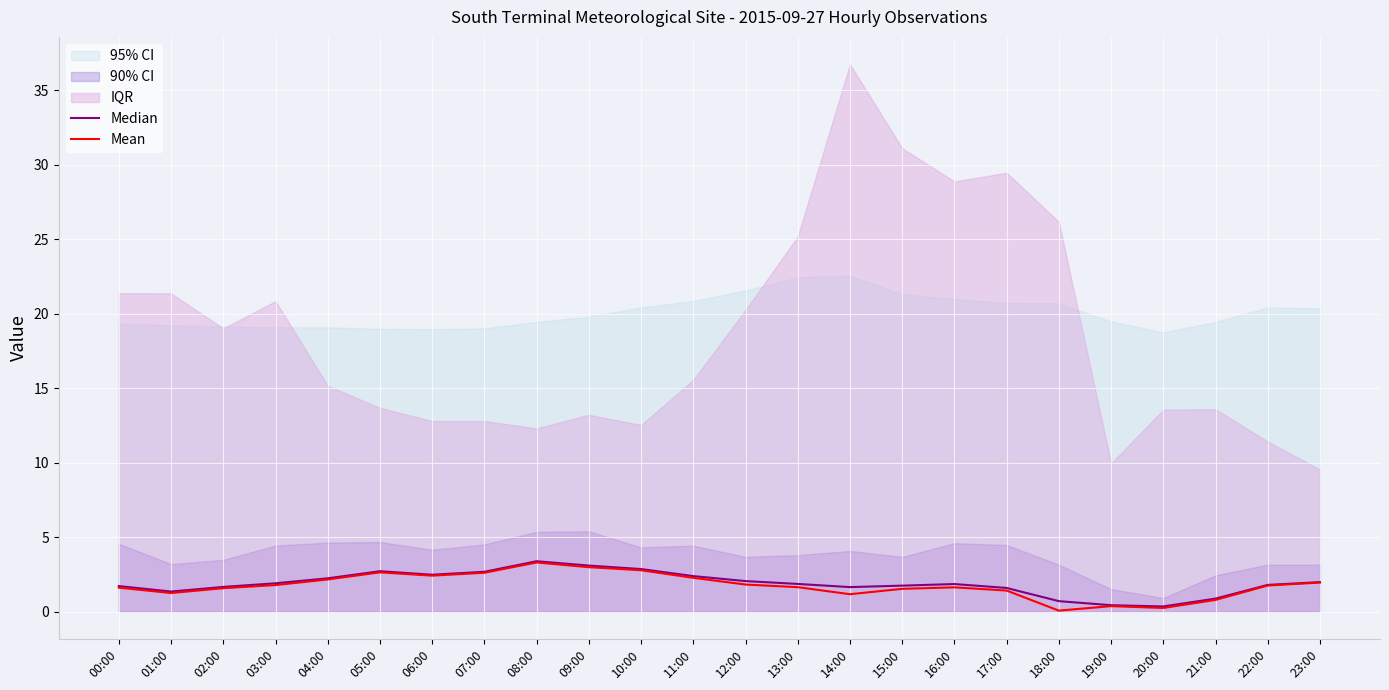

At which label is Mean closest to 1?

14:00